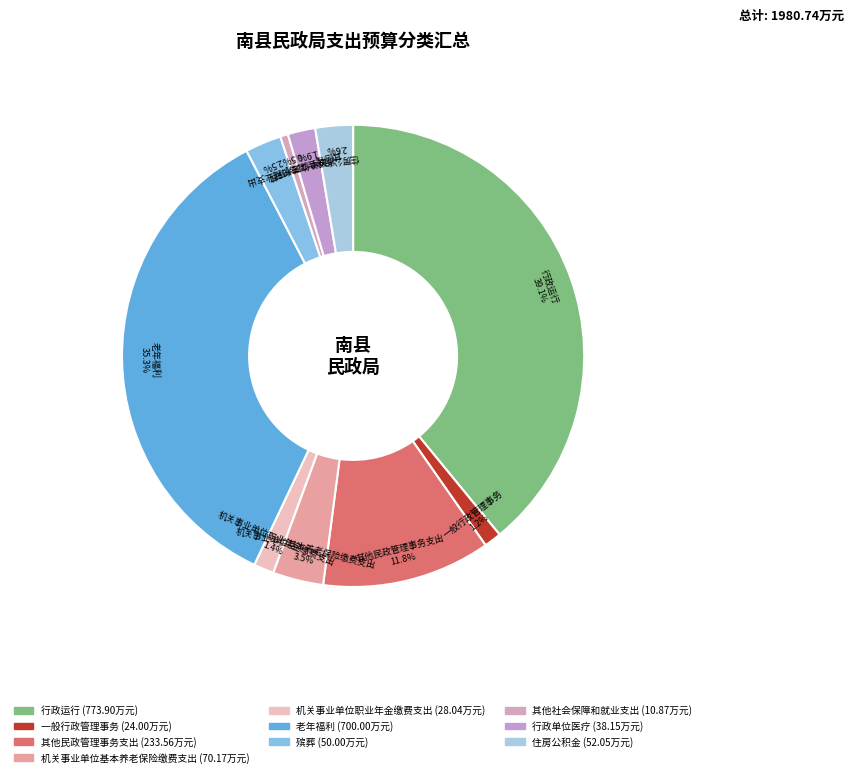

Combined, do 住房公积金 and 行政单位医疗 account for over 50%?

No